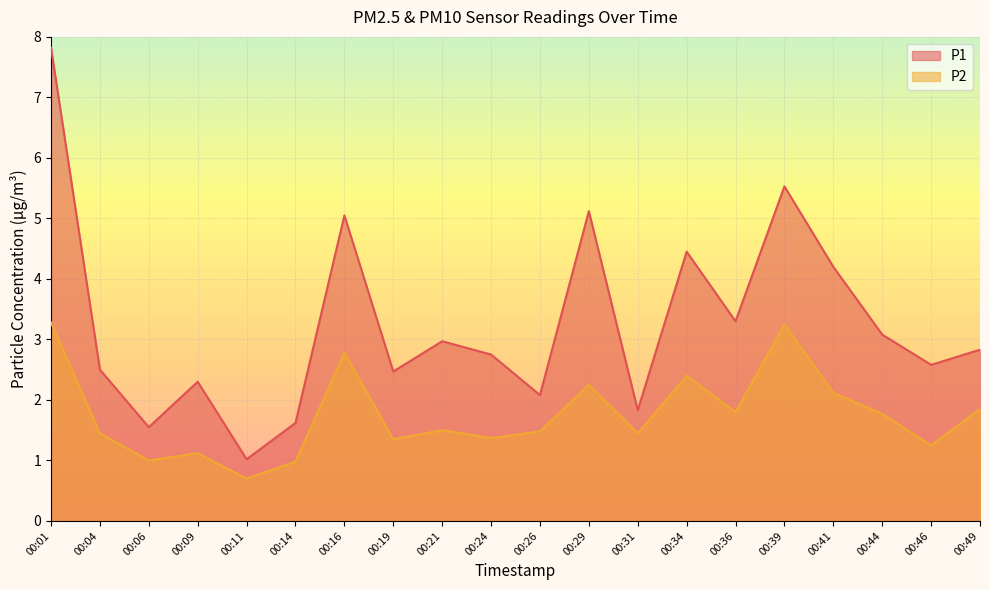

True or false: P2 and P1 intersect in this chart.

False